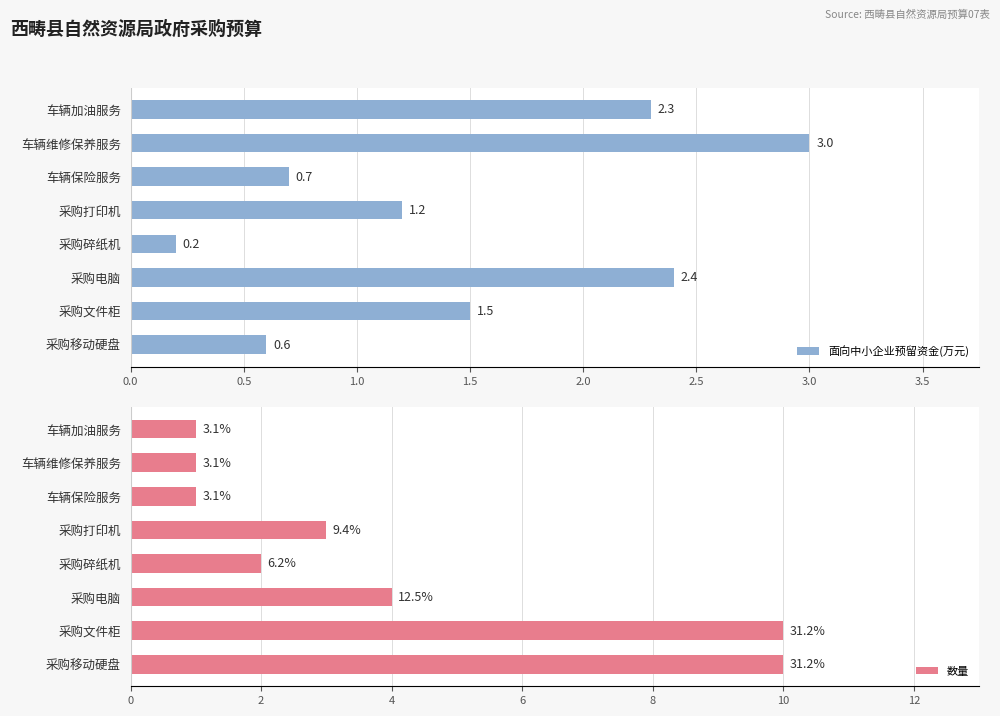

How many bars are there in total?

16